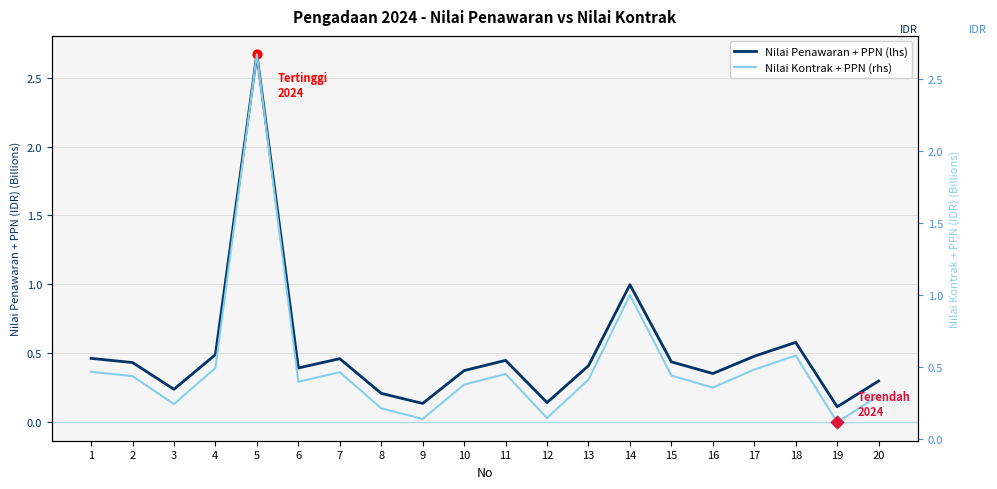

What are all the series names shown in the legend?

Nilai Penawaran + PPN (lhs), Nilai Kontrak + PPN (rhs)